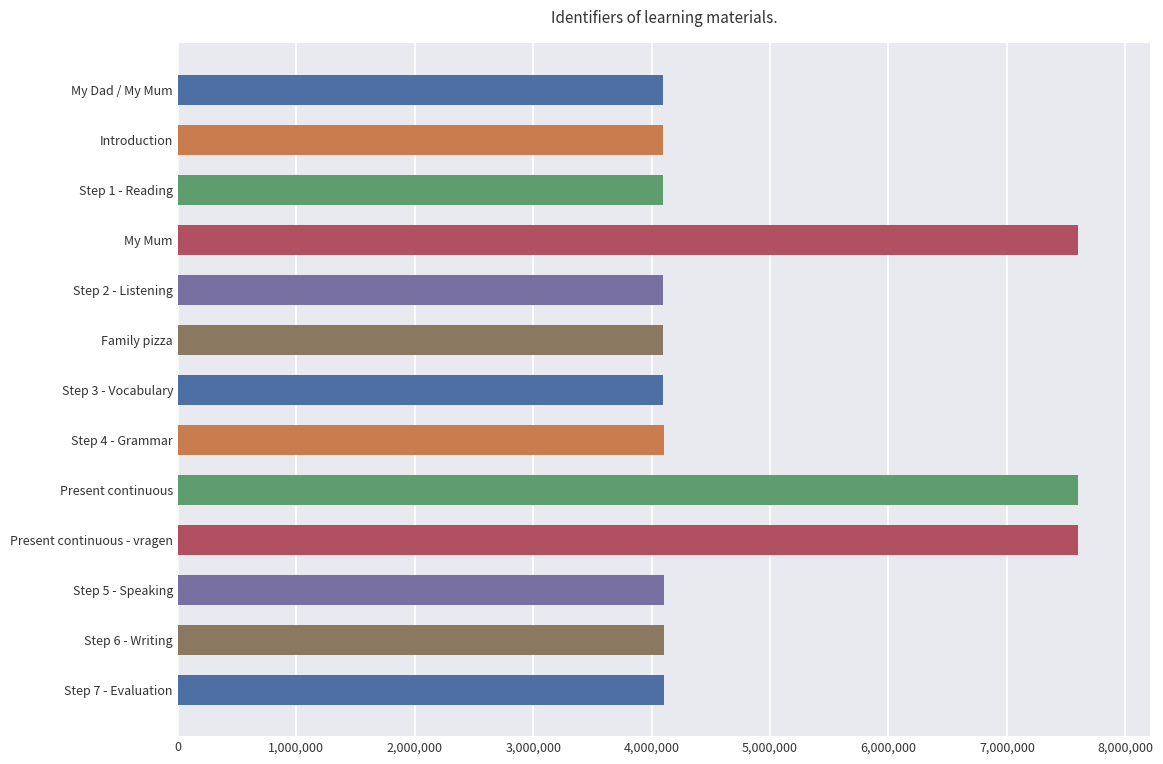

What is the maximum value shown in the chart?

7601164